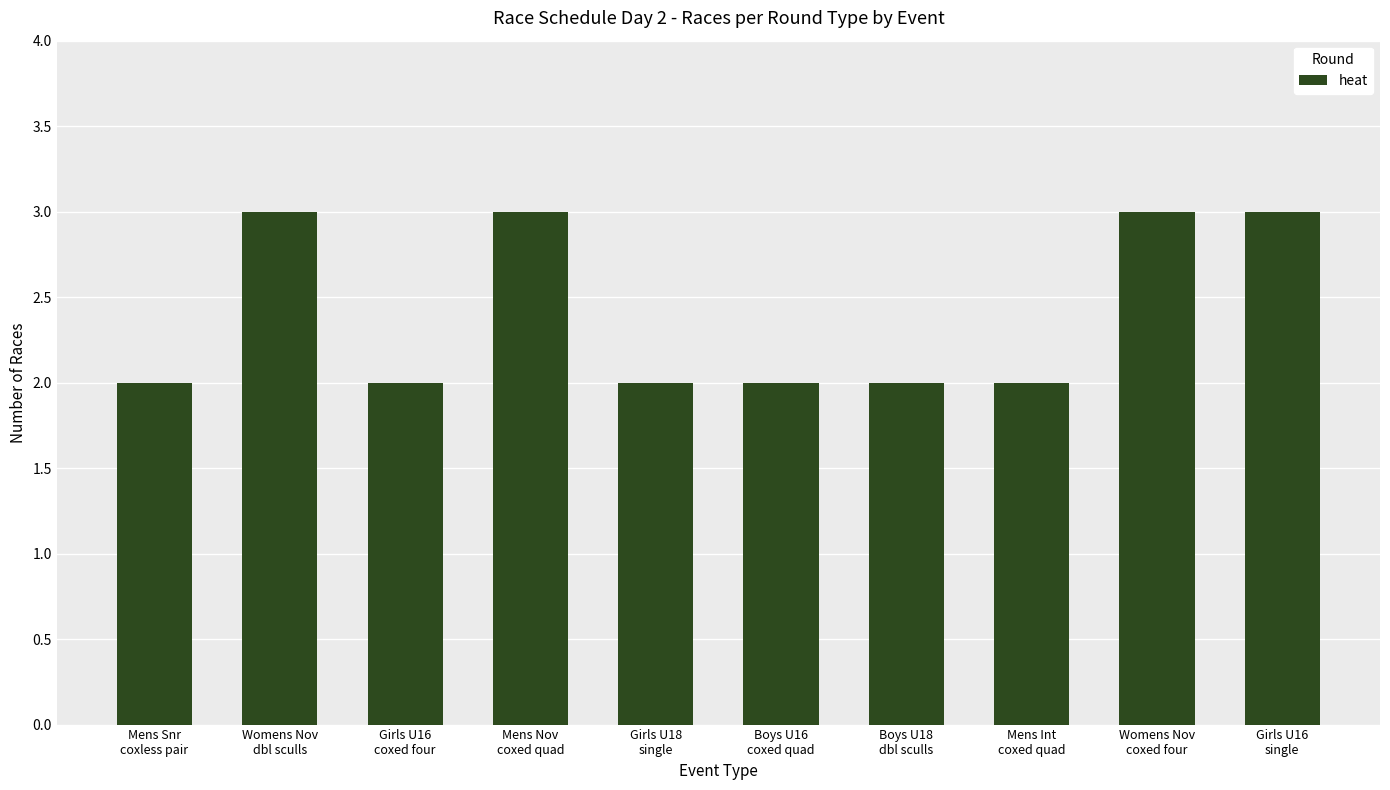

What is the value of the 6th bar from the left?

2